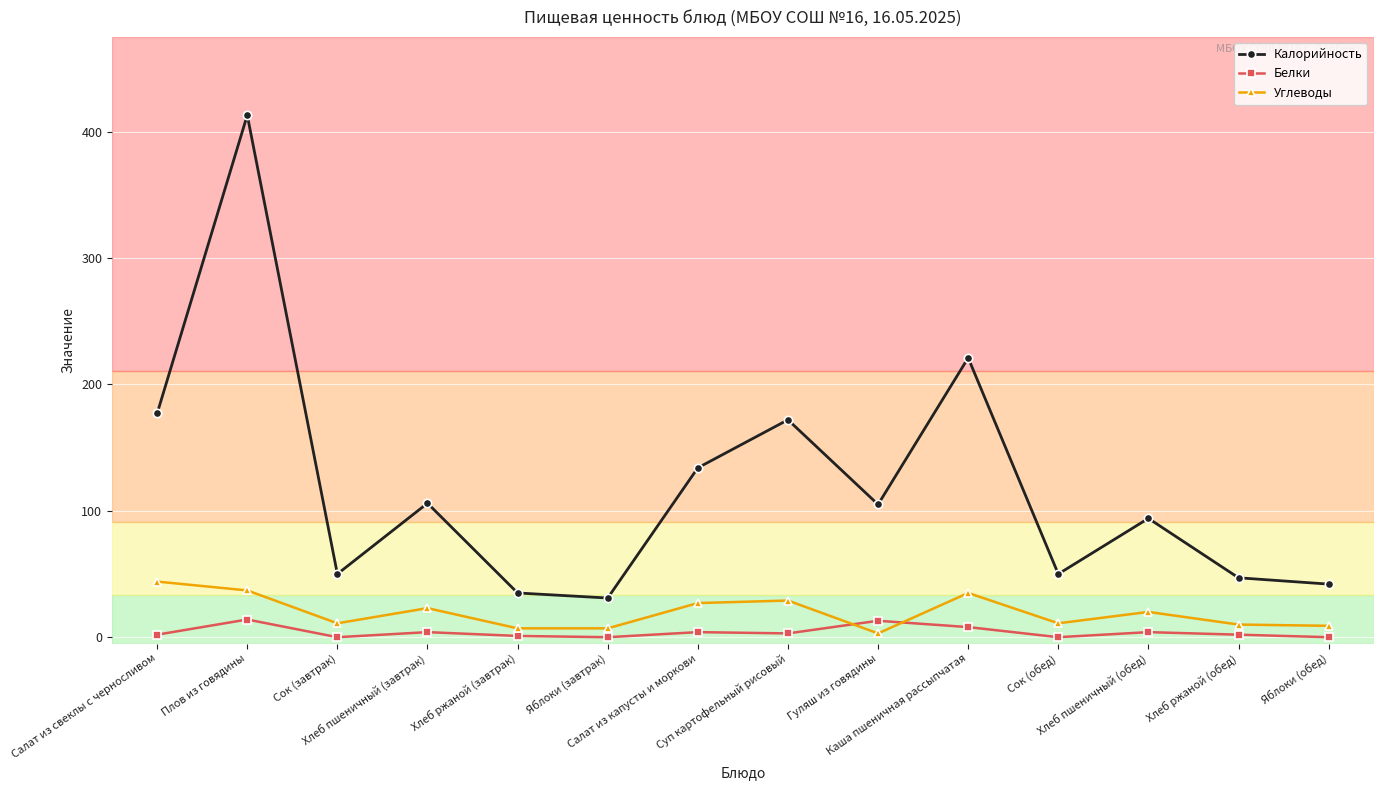

What is the label of the 9th point from the left?

Гуляш из говядины